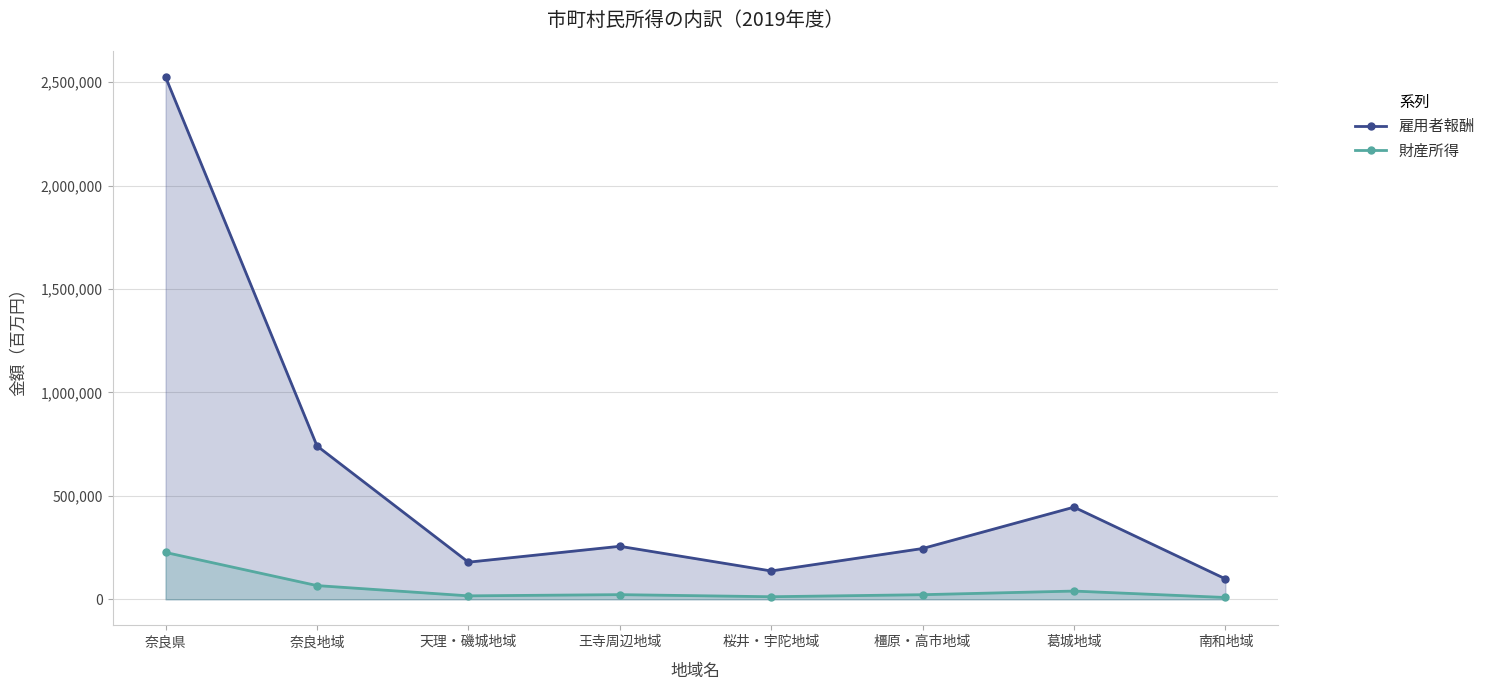

At which category is the sum across all series the highest?

奈良県